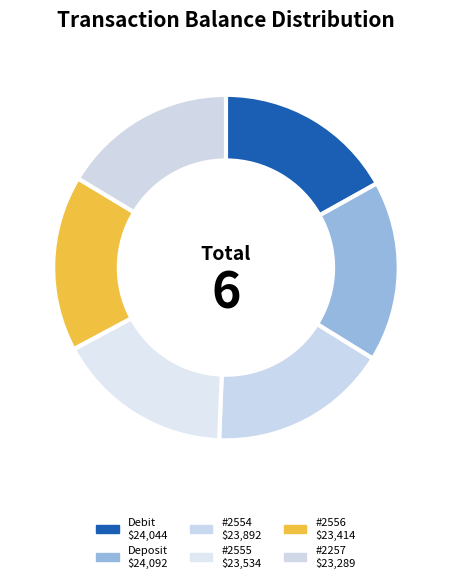

How many segments does this pie chart have?

6